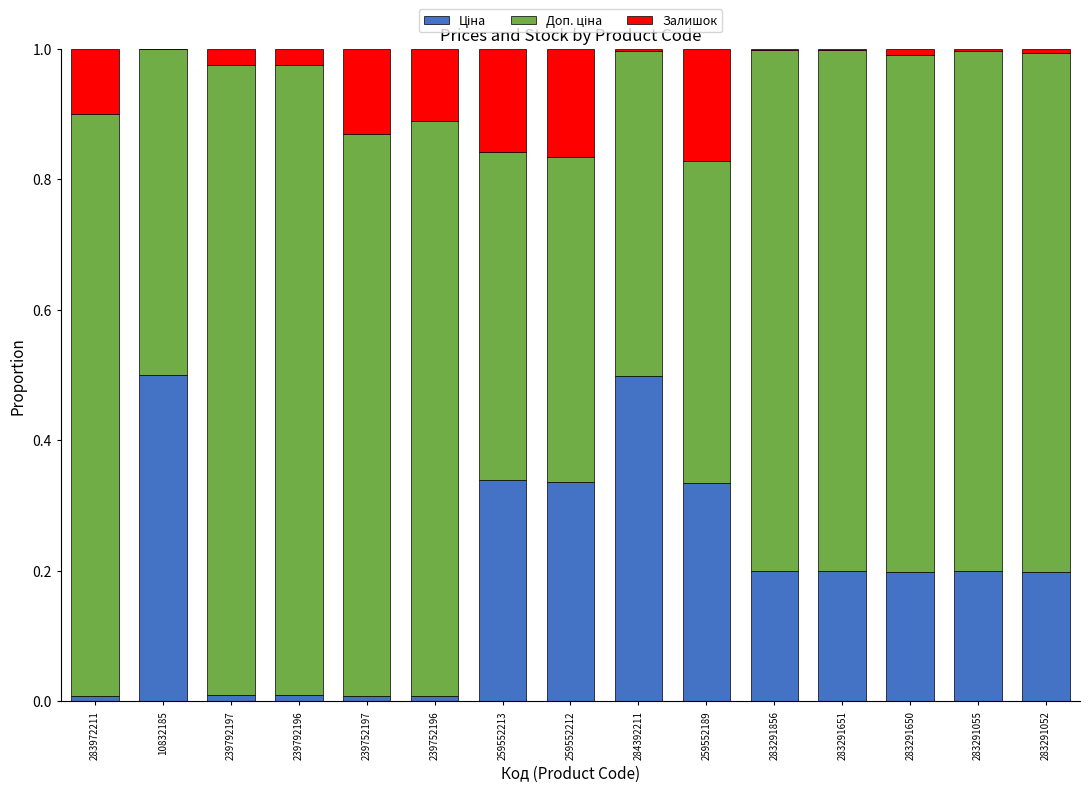

What is the label of the 14th bar from the left?

283291055